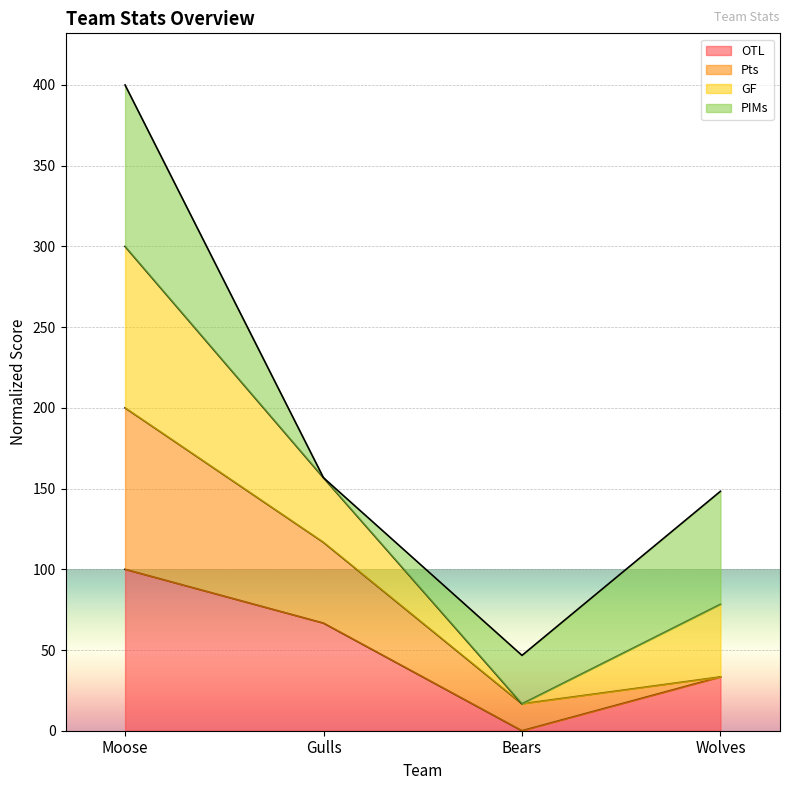

Does the chart display data point markers on the line(s)?

No